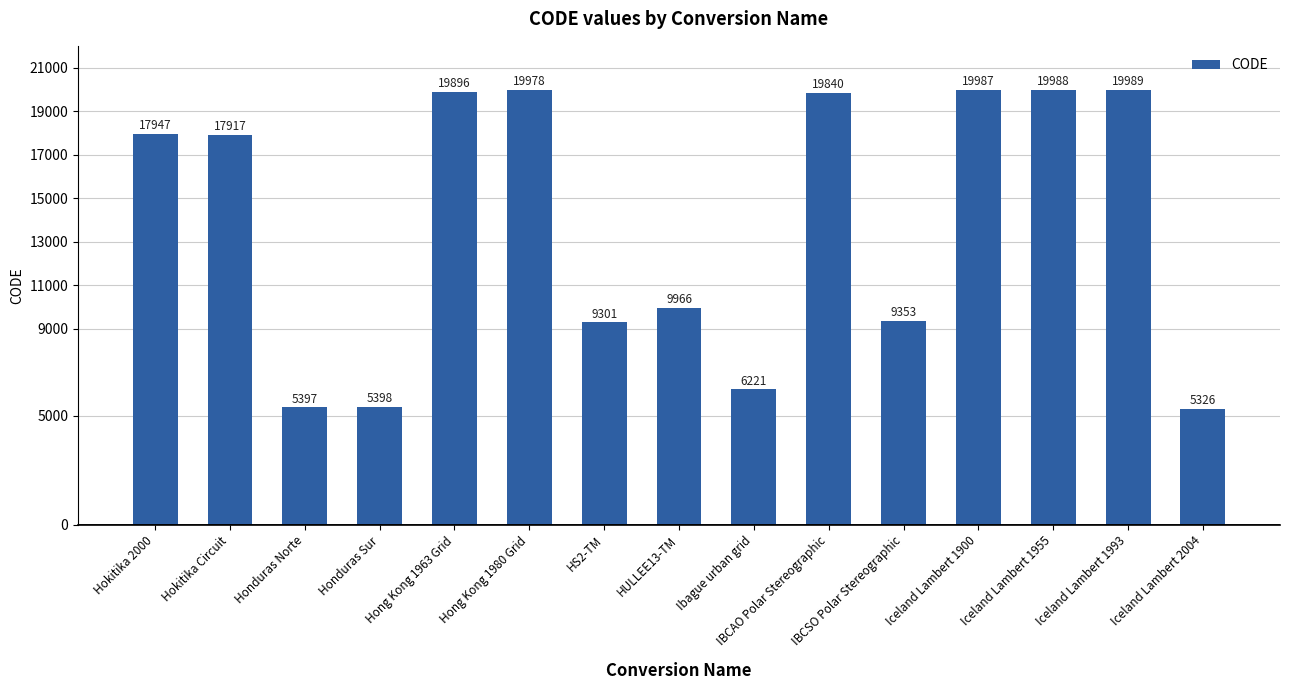

Are the bars horizontal?

No